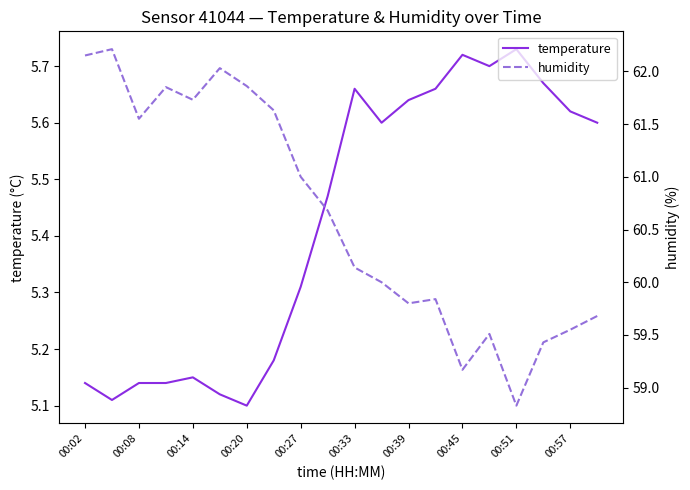

The value of temperature at 00:45 is 3.1. True or false?

False